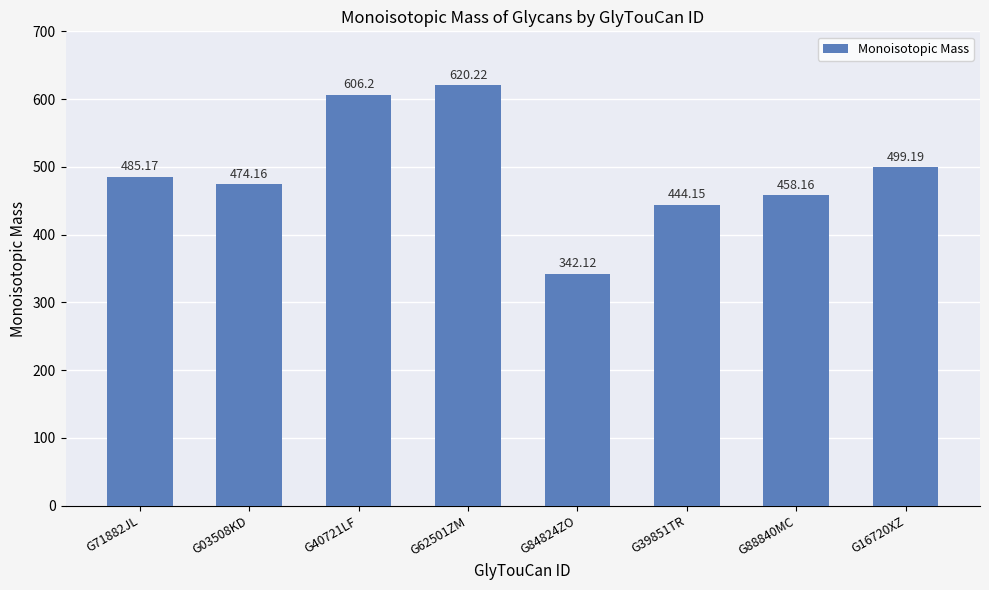

The value at G88840MC is 458.2. True or false?

True